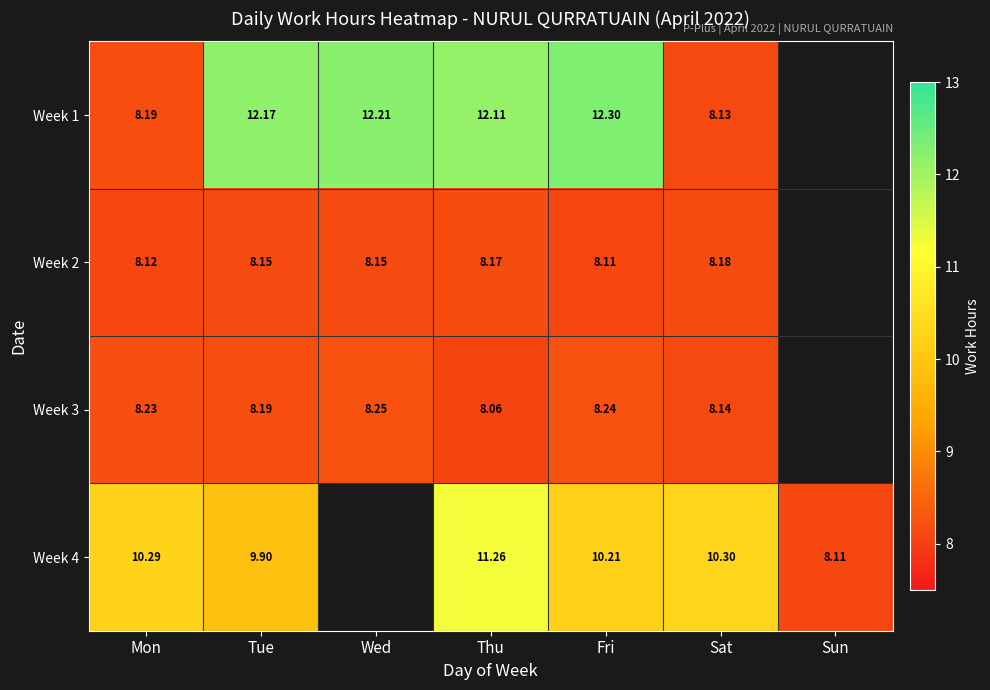

True or false: Week 4 has a value of 20.0 at Thu.

False